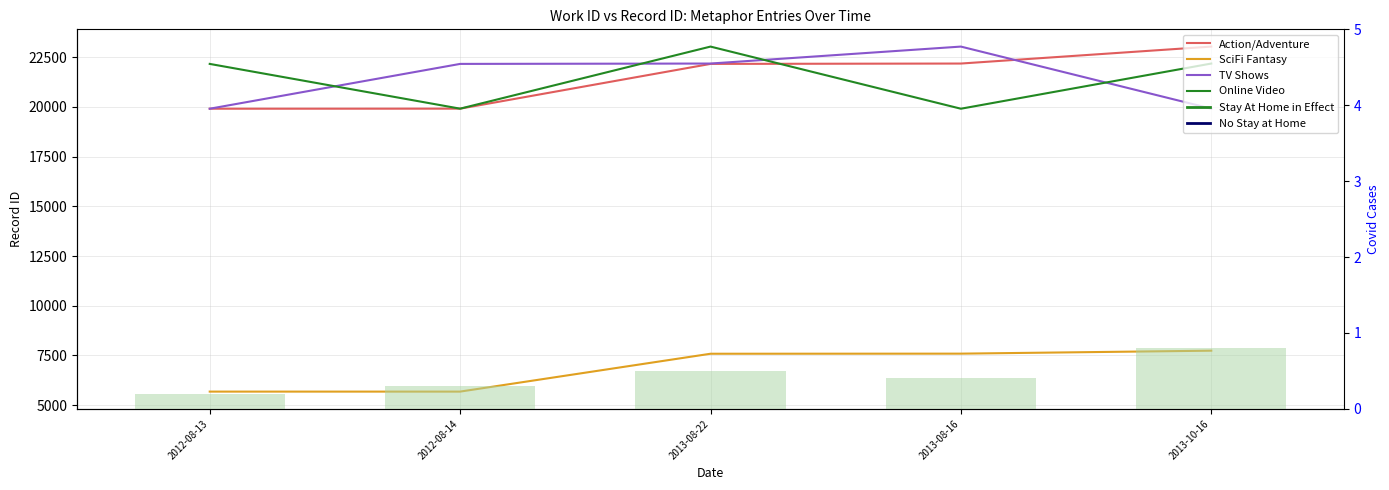

What is the value of the Online Video bar at the 5th from the left?

22180.0